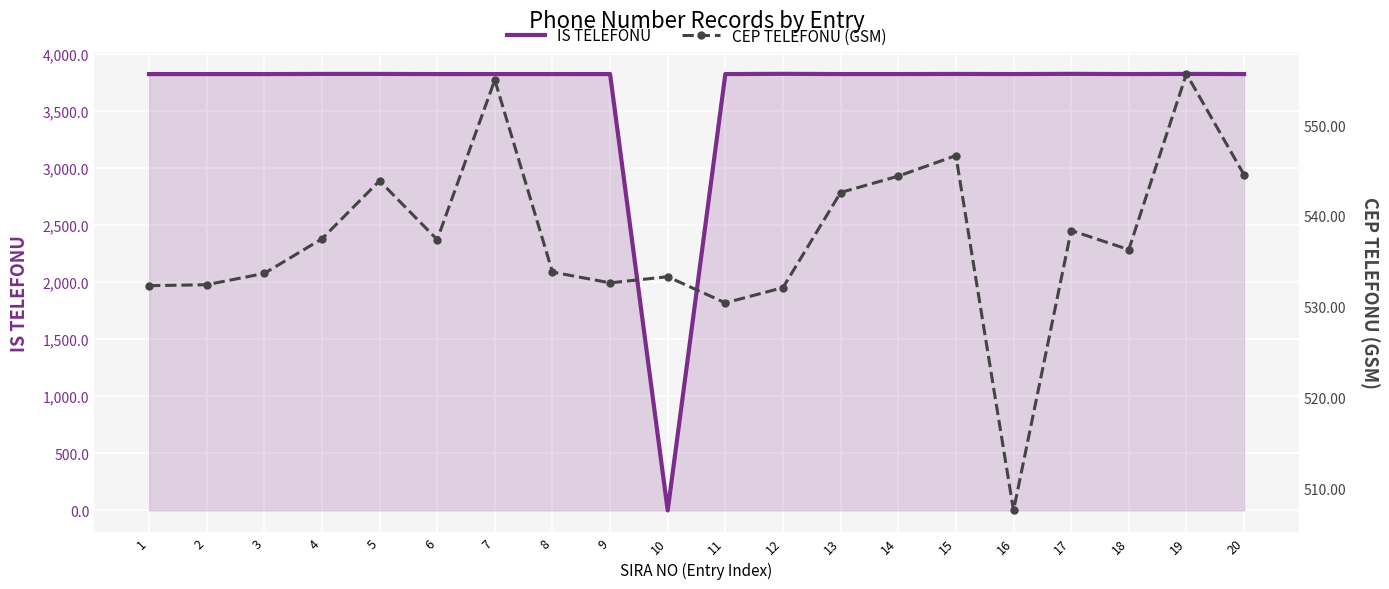

In CEP TELEFONU (GSM), how many points are higher than both neighbors (excluding endpoints)?

6